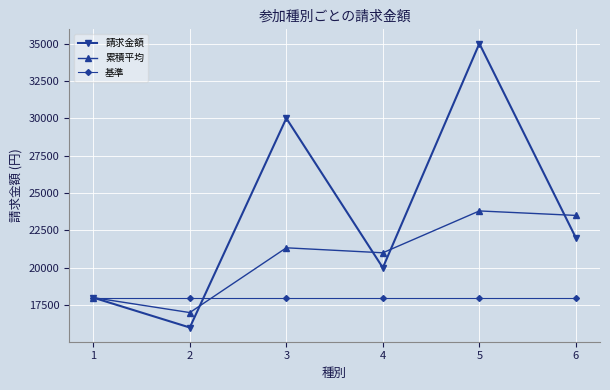

Rank the series by their maximum value, from lowest to highest.

基準, 累積平均, 請求金額